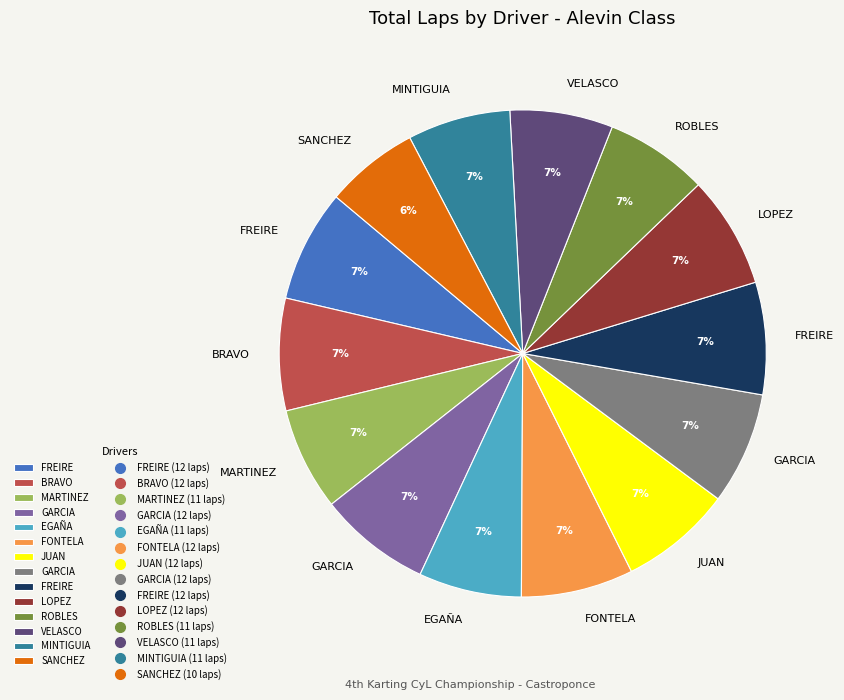

Does any single category account for the majority?

No